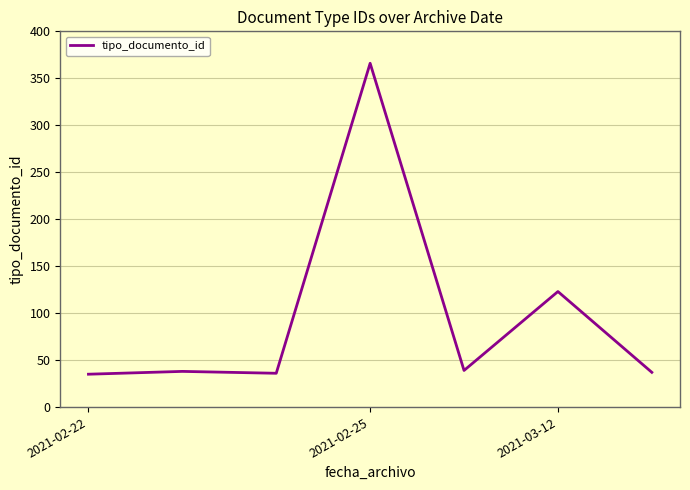

True or false: there are more than 0 points higher than both neighbors.

True